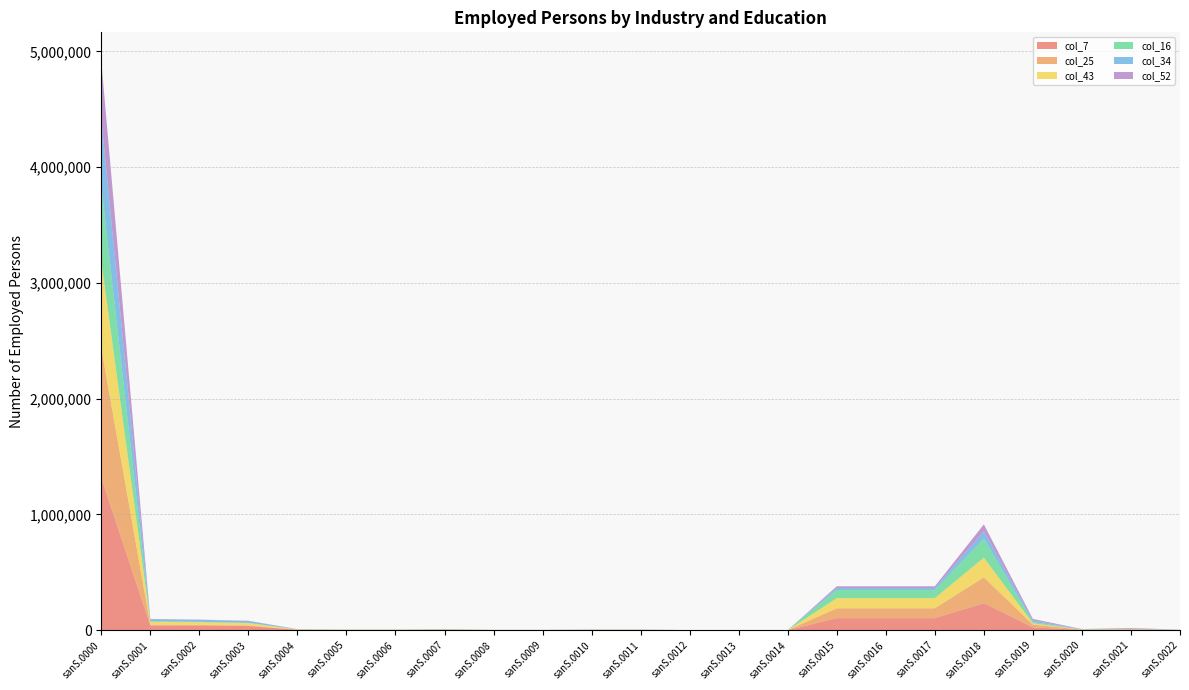

Reading left to right, list all the values displayed in this chart.

col_7: sanS.0000=1316390	sanS.0001=41120	sanS.0002=39530	sanS.0003=36300	sanS.0004=3220	sanS.0005=1590	sanS.0006=1590	sanS.0007=3750	sanS.0008=1670	sanS.0009=1670	sanS.0010=2080	sanS.0011=2080	sanS.0012=160	sanS.0013=160	sanS.0014=160	sanS.0015=104630	sanS.0016=104630	sanS.0017=104630	sanS.0018=233670	sanS.0019=24850	sanS.0020=2610	sanS.0021=4960	sanS.0022=1160
col_25: sanS.0000=1121810	sanS.0001=7710	sanS.0002=6300	sanS.0003=4640	sanS.0004=1650	sanS.0005=1420	sanS.0006=1420	sanS.0007=1560	sanS.0008=220	sanS.0009=220	sanS.0010=1340	sanS.0011=1340	sanS.0012=160	sanS.0013=160	sanS.0014=160	sanS.0015=85180	sanS.0016=85180	sanS.0017=85180	sanS.0018=223430	sanS.0019=23920	sanS.0020=2570	sanS.0021=4850	sanS.0022=1150
col_43: sanS.0000=751810	sanS.0001=24820	sanS.0002=23420	sanS.0003=20830	sanS.0004=2590	sanS.0005=1390	sanS.0006=1390	sanS.0007=2360	sanS.0008=1250	sanS.0009=1250	sanS.0010=1100	sanS.0011=1100	sanS.0012=140	sanS.0013=140	sanS.0014=140	sanS.0015=87550	sanS.0016=87550	sanS.0017=87550	sanS.0018=169960	sanS.0019=10860	sanS.0020=1400	sanS.0021=1450	sanS.0022=540
col_16: sanS.0000=651090	sanS.0001=4920	sanS.0002=3680	sanS.0003=2480	sanS.0004=1200	sanS.0005=1240	sanS.0006=1240	sanS.0007=810	sanS.0008=180	sanS.0009=180	sanS.0010=630	sanS.0011=630	sanS.0012=140	sanS.0013=140	sanS.0014=140	sanS.0015=70750	sanS.0016=70750	sanS.0017=70750	sanS.0018=164610	sanS.0019=10390	sanS.0020=1380	sanS.0021=1390	sanS.0022=530
col_34: sanS.0000=579510	sanS.0001=16330	sanS.0002=16130	sanS.0003=15500	sanS.0004=630	sanS.0005=200	sanS.0006=200	sanS.0007=1400	sanS.0008=430	sanS.0009=430	sanS.0010=970	sanS.0011=970	sanS.0012=30	sanS.0013=30	sanS.0014=30	sanS.0015=17080	sanS.0016=17080	sanS.0017=17080	sanS.0018=63710	sanS.0019=13990	sanS.0020=1210	sanS.0021=3510	sanS.0022=630
col_52: sanS.0000=497580	sanS.0001=2860	sanS.0002=2680	sanS.0003=2190	sanS.0004=480	sanS.0005=180	sanS.0006=180	sanS.0007=750	sanS.0008=40	sanS.0009=40	sanS.0010=710	sanS.0011=710	sanS.0012=30	sanS.0013=30	sanS.0014=30	sanS.0015=14430	sanS.0016=14430	sanS.0017=14430	sanS.0018=58820	sanS.0019=13530	sanS.0020=1190	sanS.0021=3470	sanS.0022=620